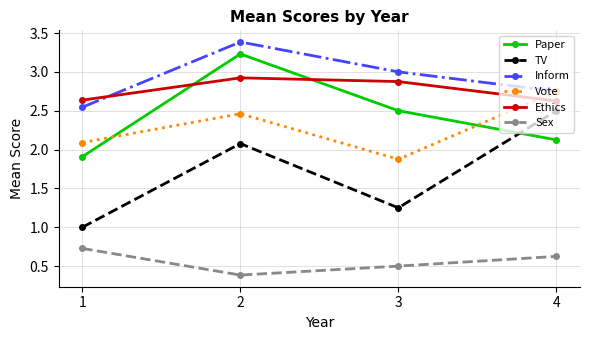

True or false: Ethics has more than 2 interior local peaks.

False